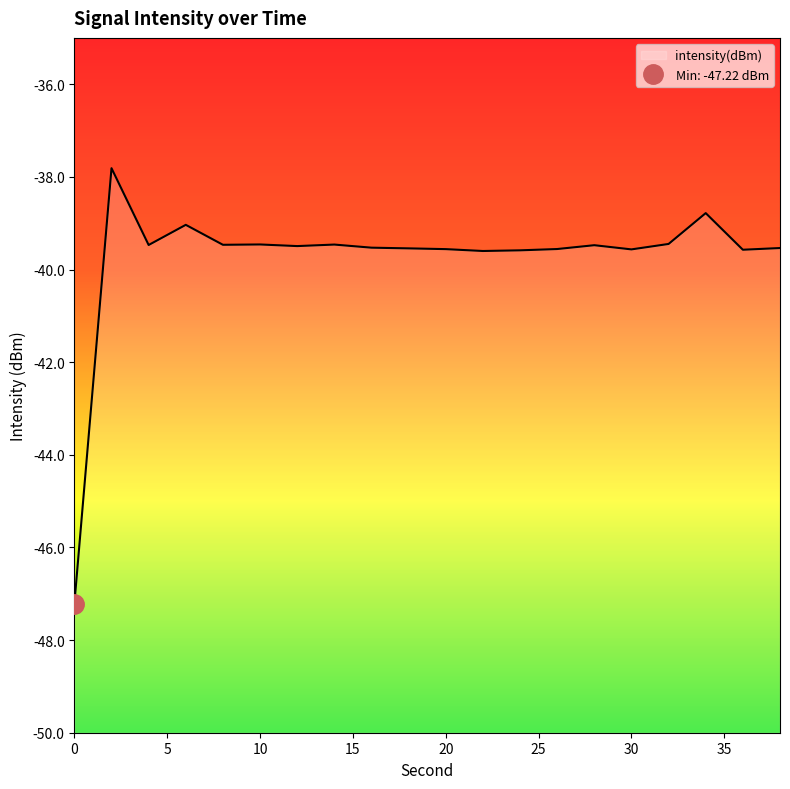

How many points are higher than both their immediate neighbors (excluding endpoints)?

6